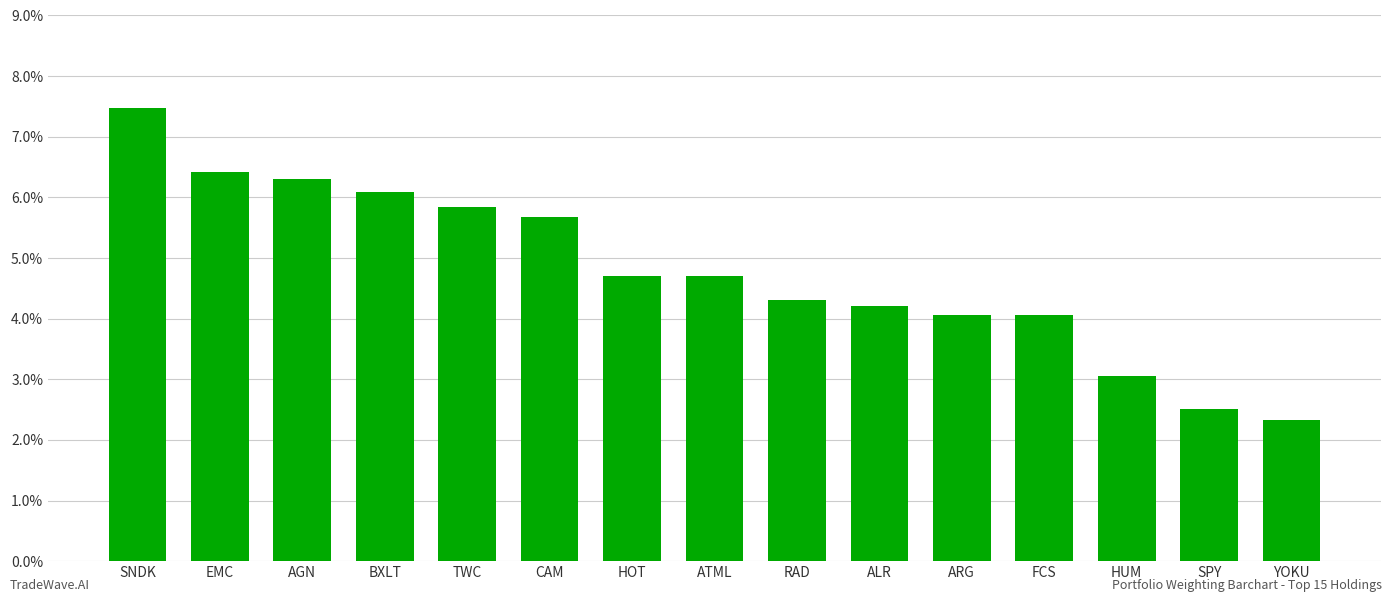

What value does the data have at BXLT?

6.1